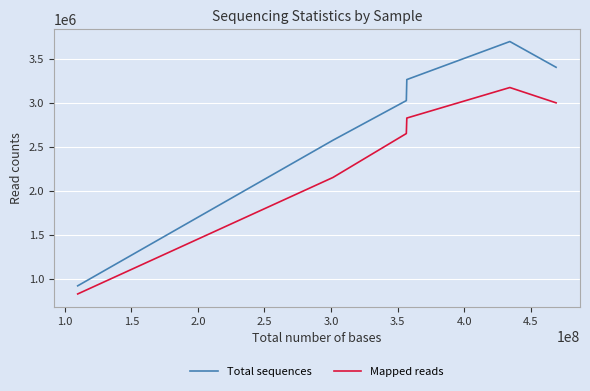

True or false: Mapped reads and Total sequences intersect in this chart.

False